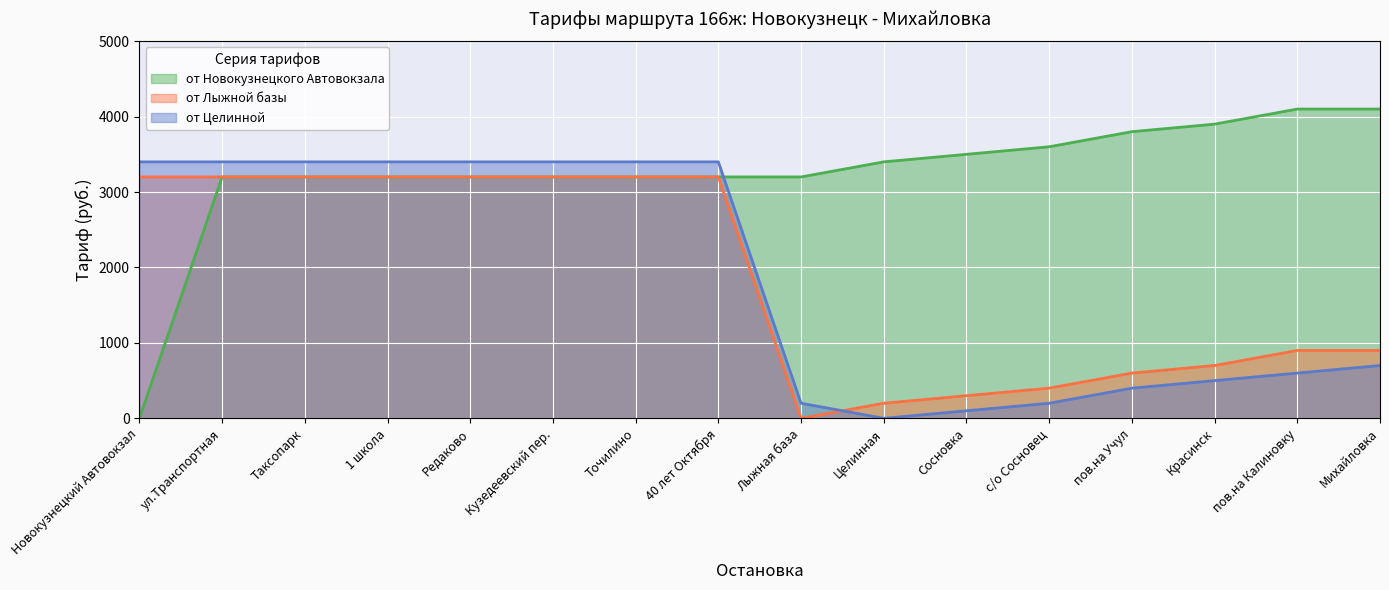

What are all the series names shown in the legend?

от Новокузнецкого Автовокзала, от Лыжной базы, от Целинной